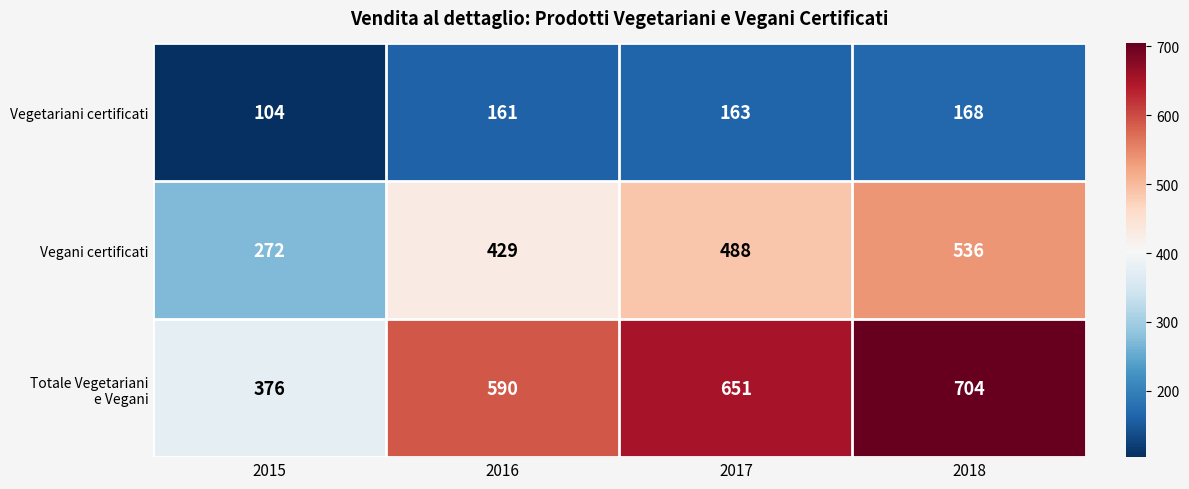

What is the total value across all series at 2016?

1180